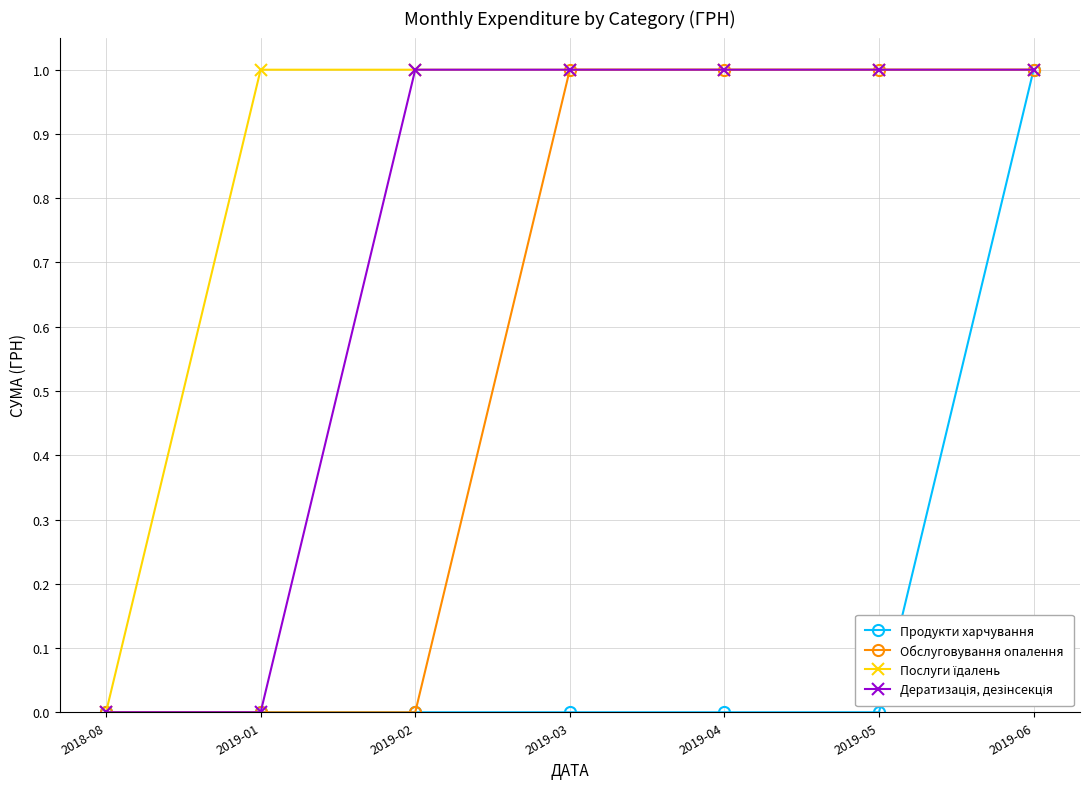

True or false: Продукти харчування has more than 2 points higher than both neighbors.

False